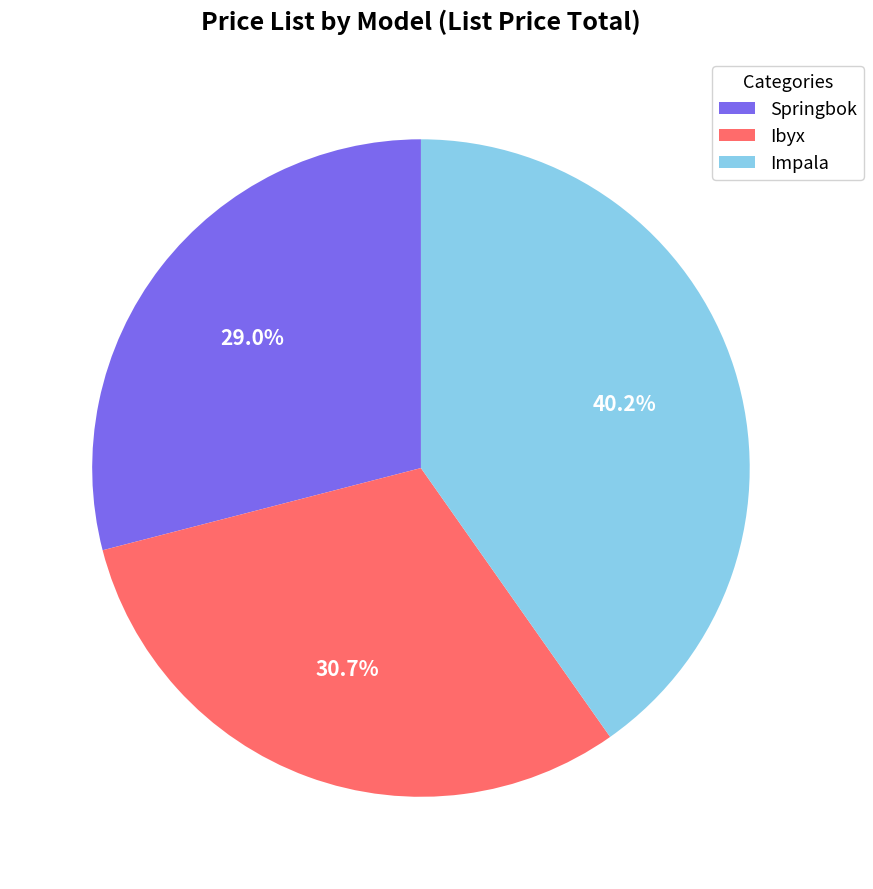

To the nearest percent, what is the difference between the largest and smallest slice percentages?

11%